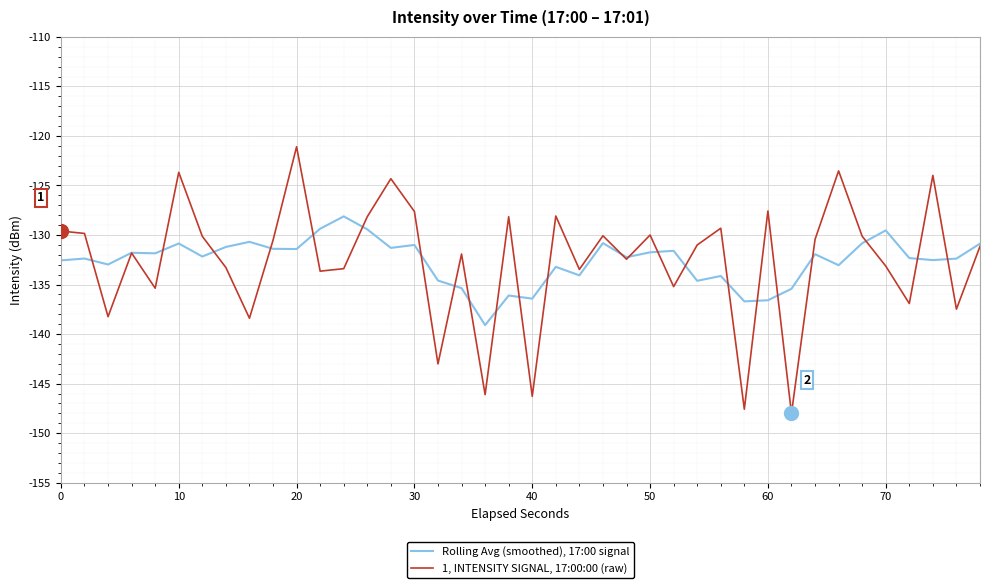

Which series has the largest range (max minus min)?

1, INTENSITY SIGNAL, 17:00:00 (raw)